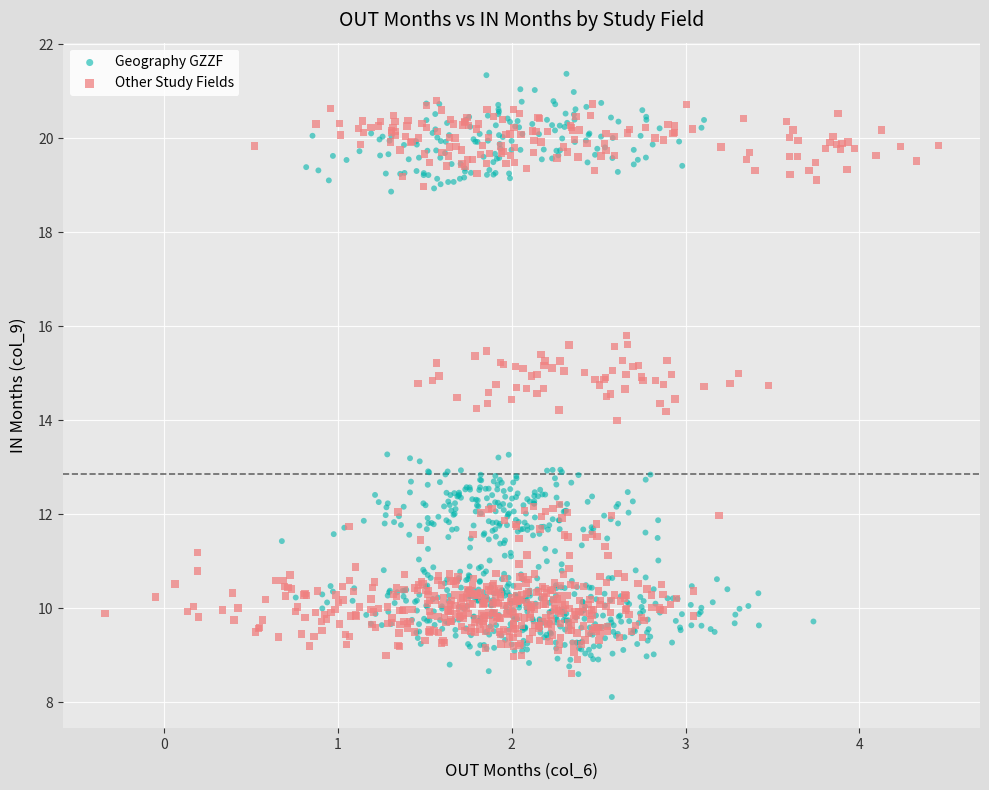

What are all the series names shown in the legend?

Geography GZZF, Other Study Fields